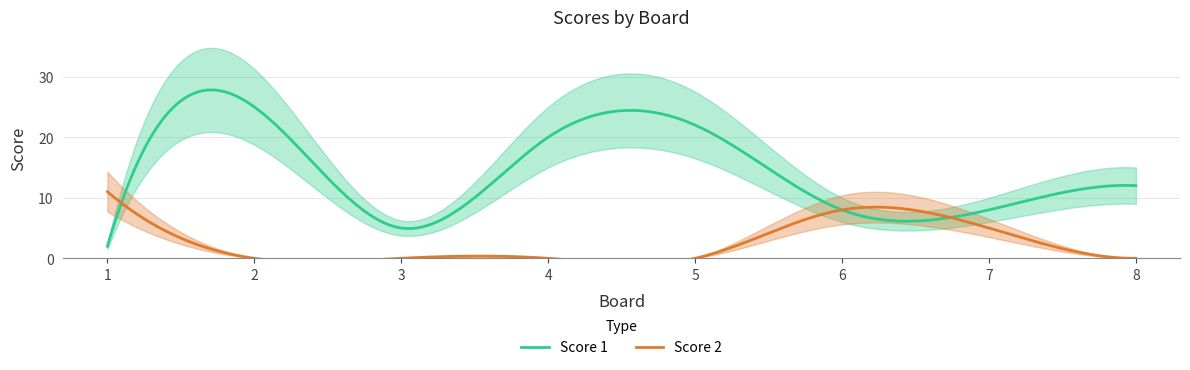

True or false: Score 2 has a value of 11 at 1.

True